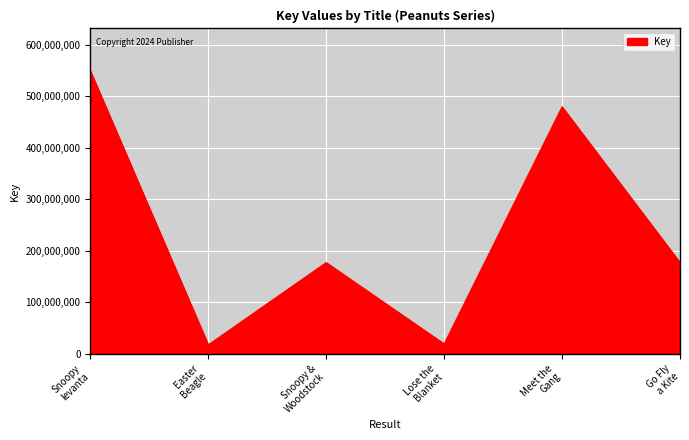

How many distinct data groups are displayed?

1